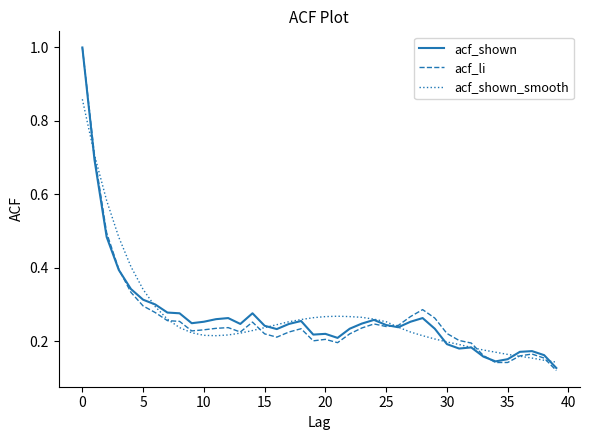

What is the greatest value displayed?

1.0